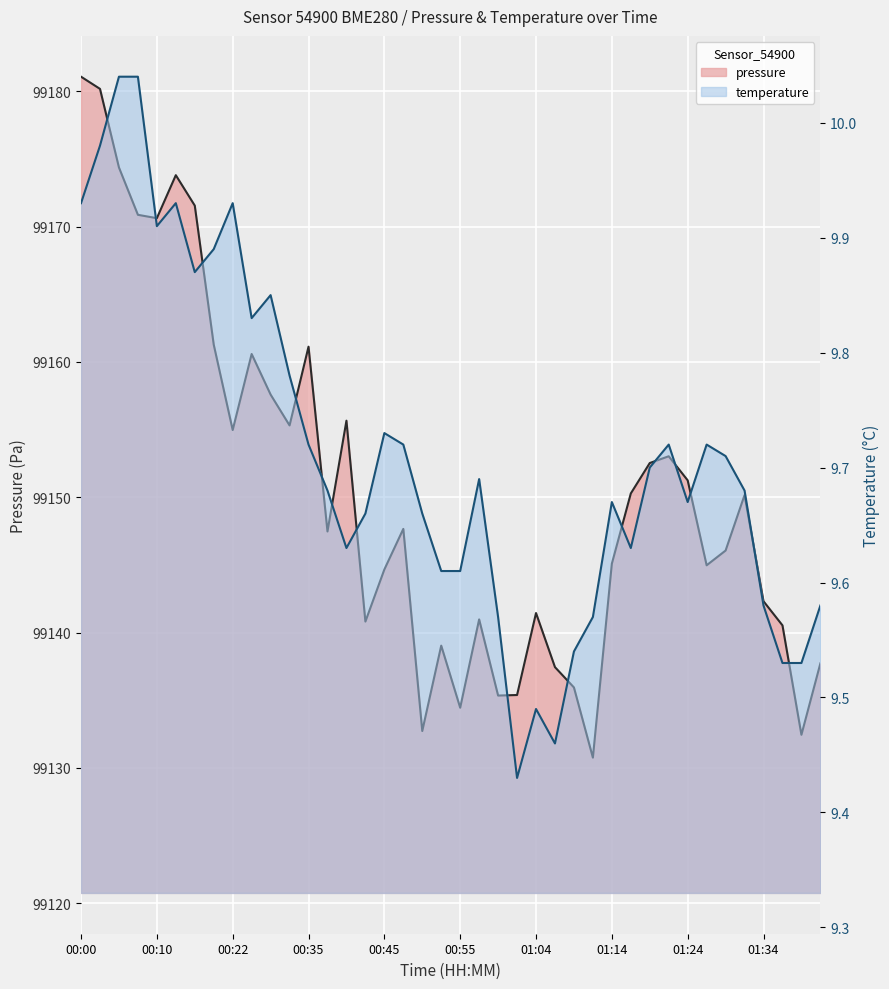

Which has a higher value, 00:20 or 00:12?

00:12